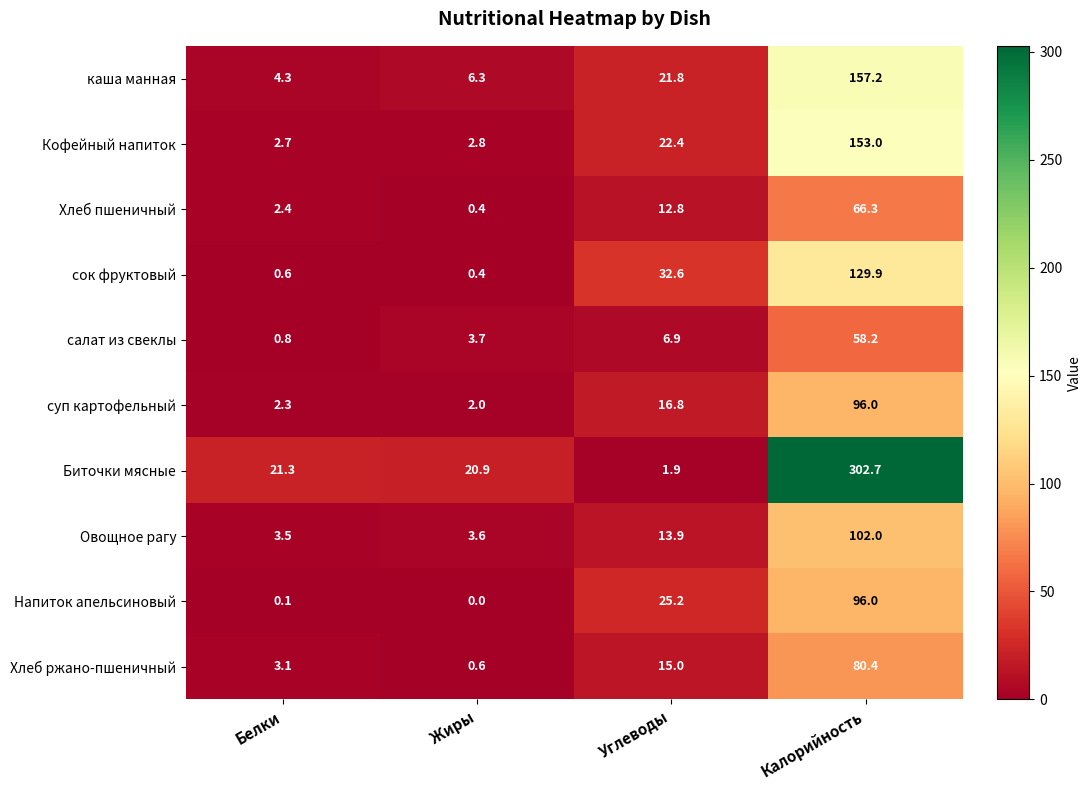

List the labels in order of Кофейный напиток value, smallest first.

Белки, Жиры, Углеводы, Калорийность